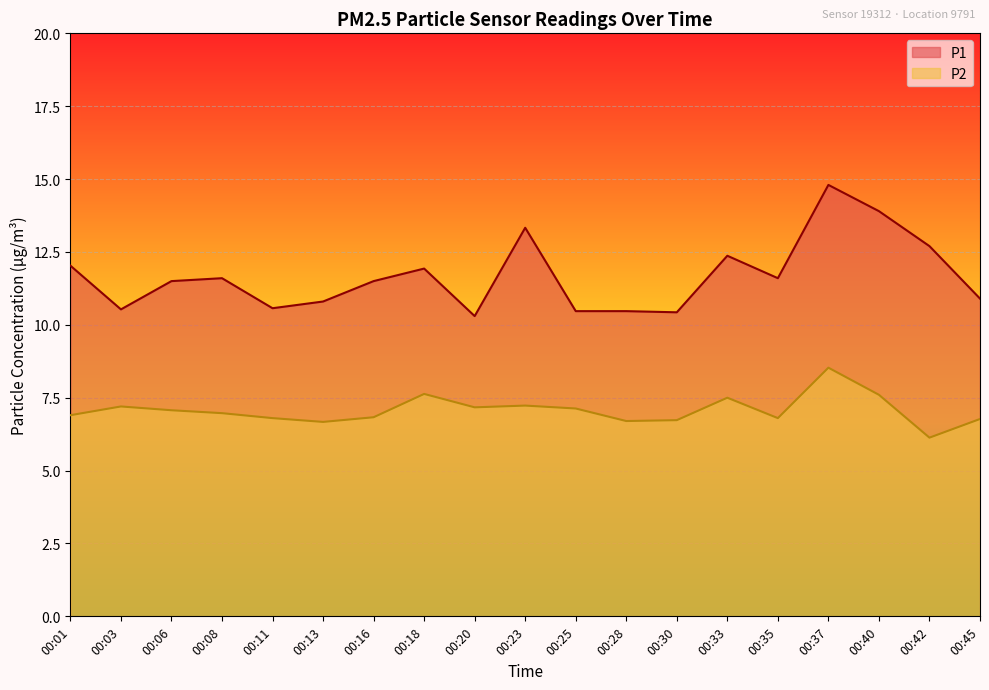

Where is the first local minimum for P1?

00:03